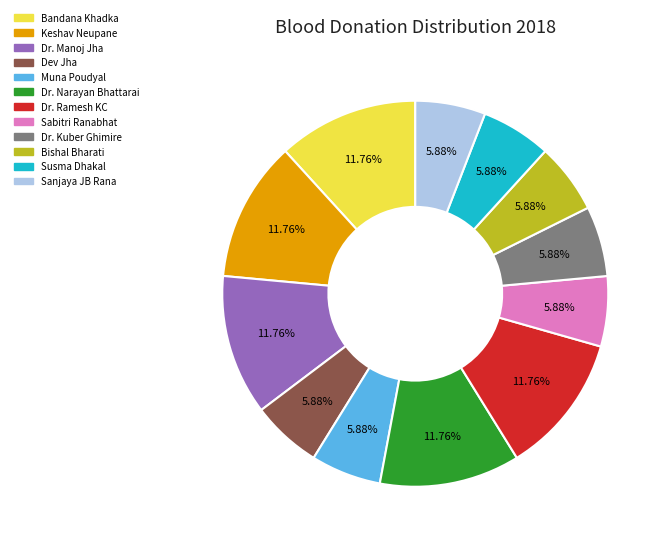

To the nearest percent, what portion does Muna Poudyal represent?

6%